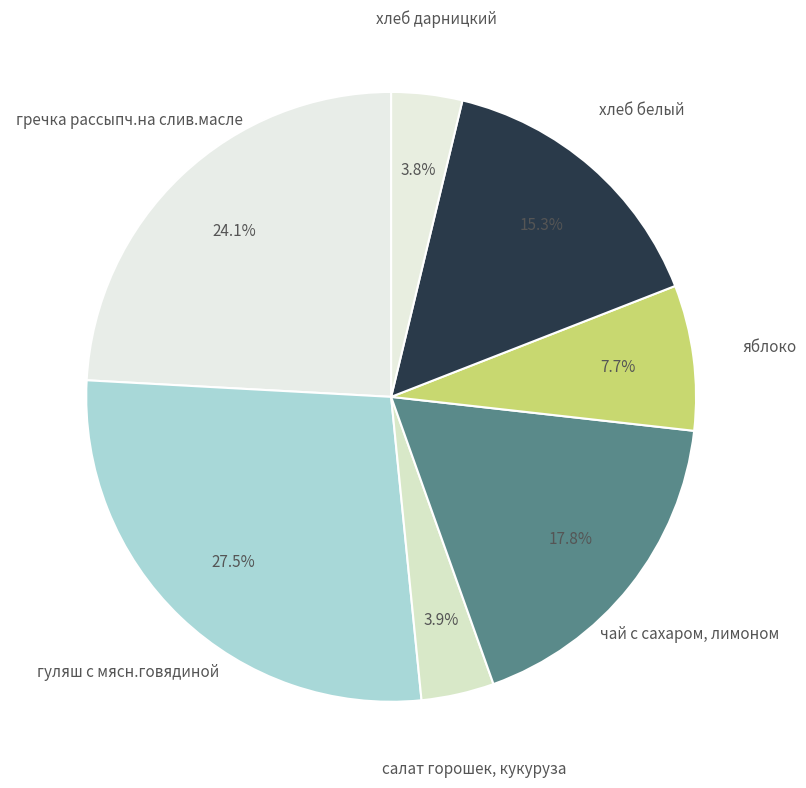

What percentage is NOT represented by гречка рассыпч.на слив.масле?

75.9%